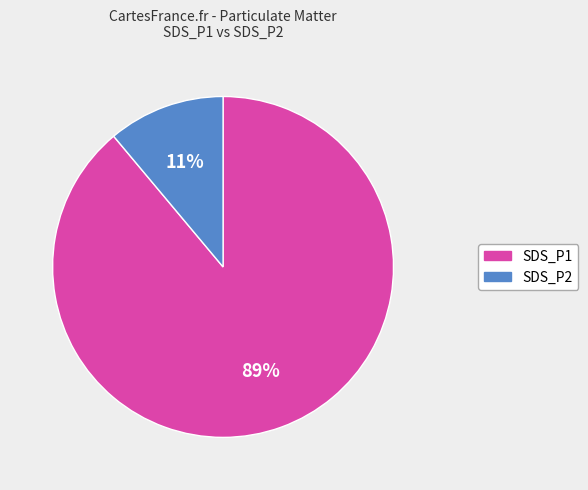

True or false: SDS_P2 accounts for 11% of the total.

True